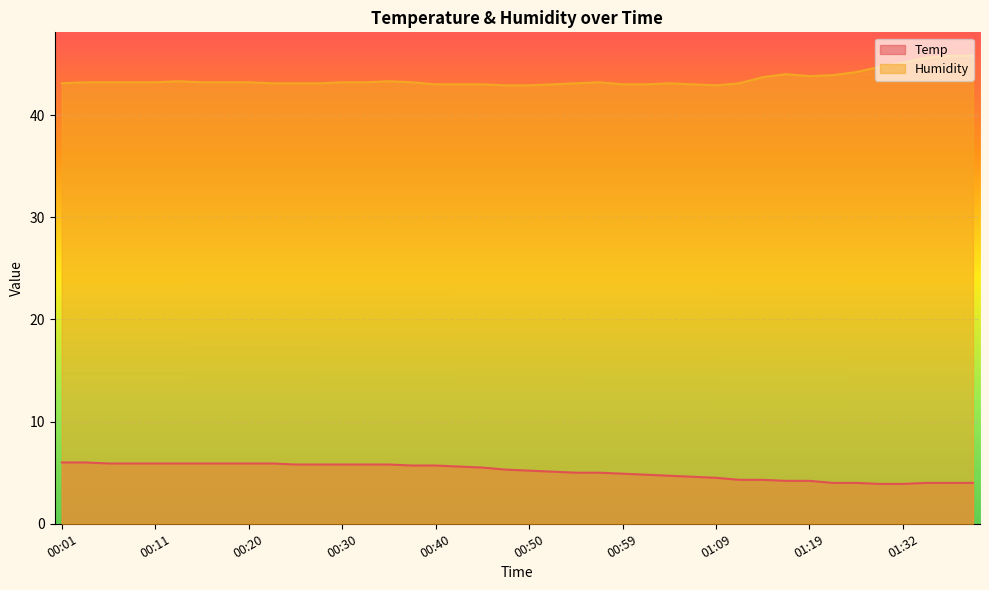

What is the average value of the Temp series?

5.1